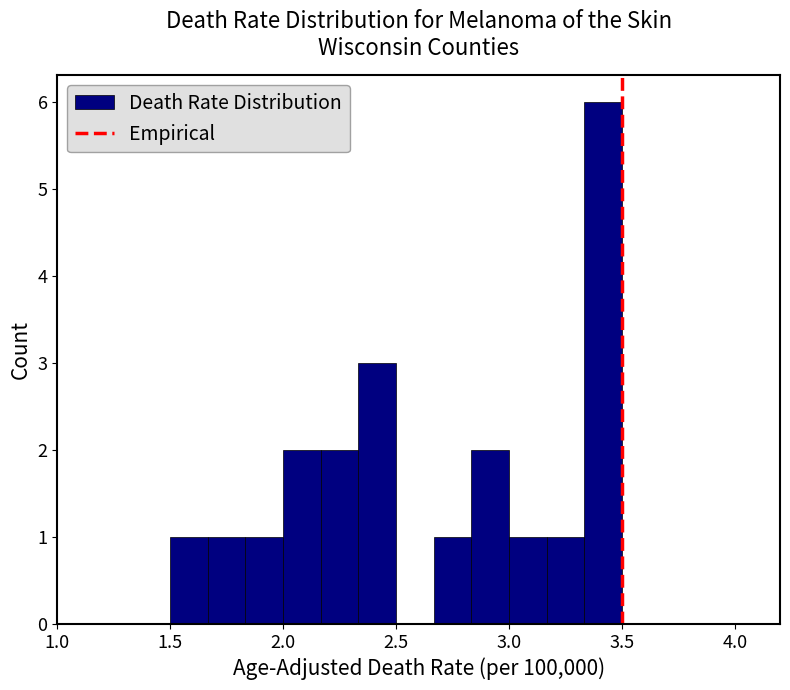

Around what value on the x-axis is the tallest bar? Give the approximate position of its centre, as read against the axis.

3.40